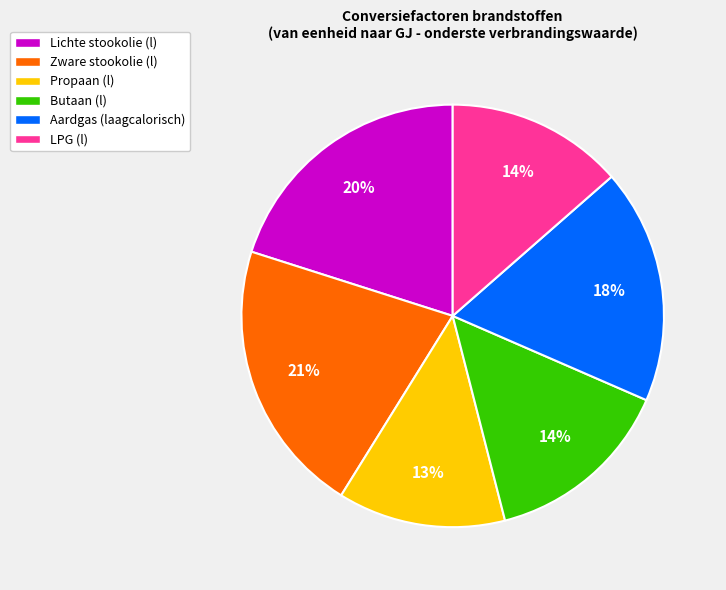

What is the largest slice in the pie chart?

Zware stookolie (l)